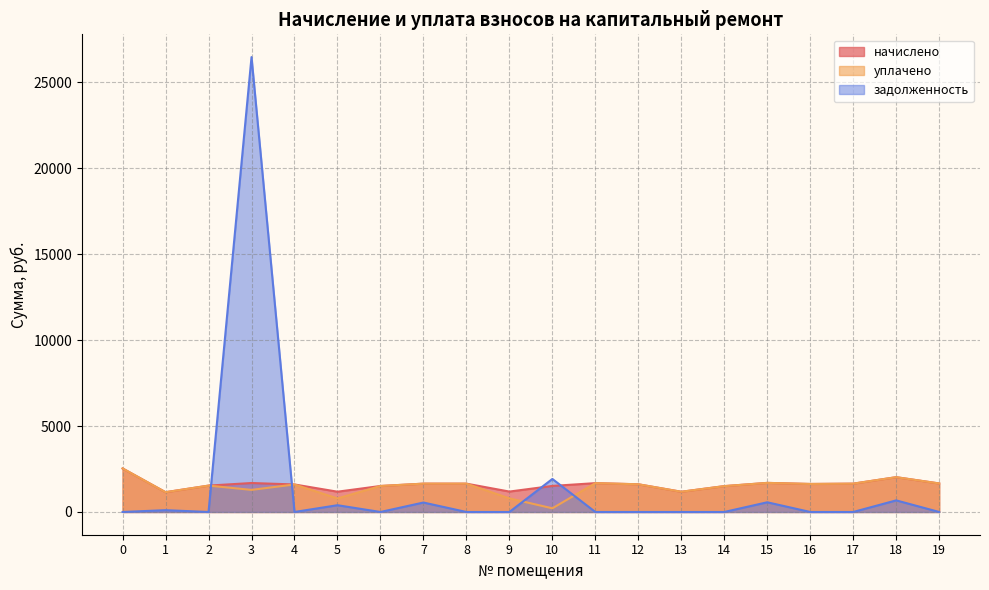

How many positive values does the задолженность series have?

7